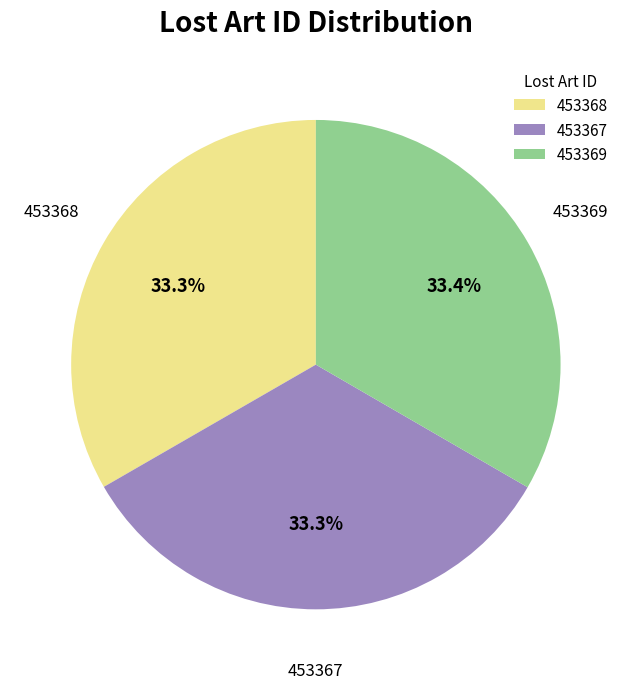

Is there a majority slice in this chart?

No